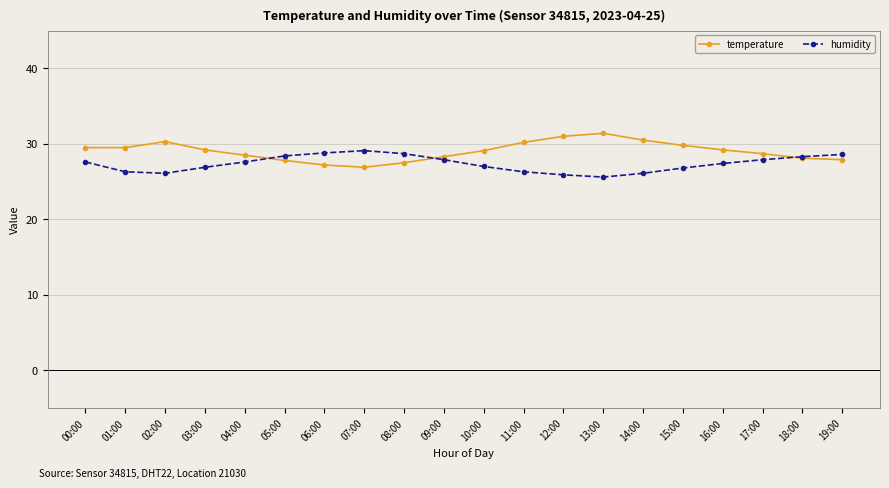

True or false: temperature and humidity intersect in this chart.

True